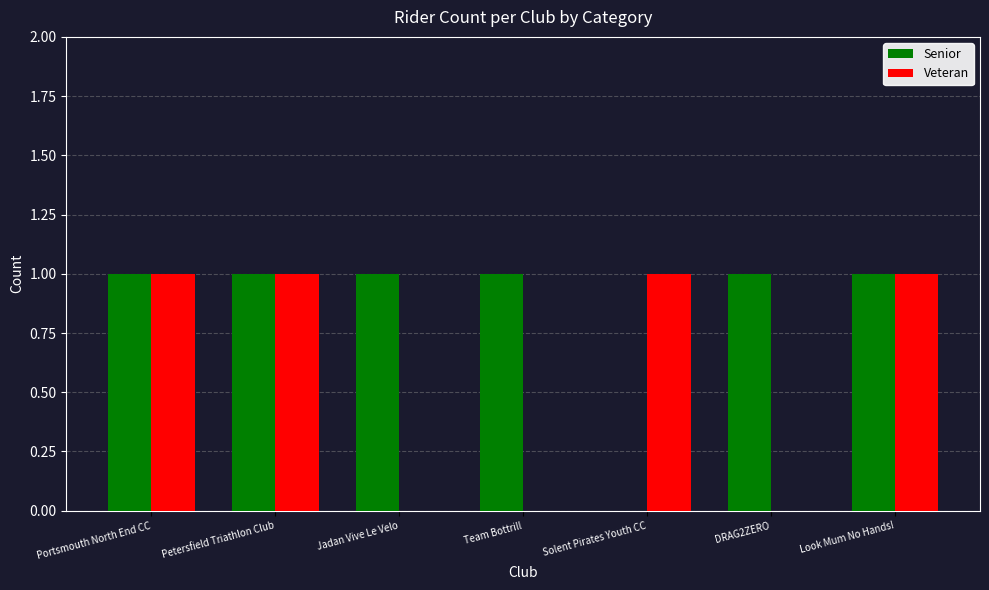

What are all the series names shown in the legend?

Senior, Veteran